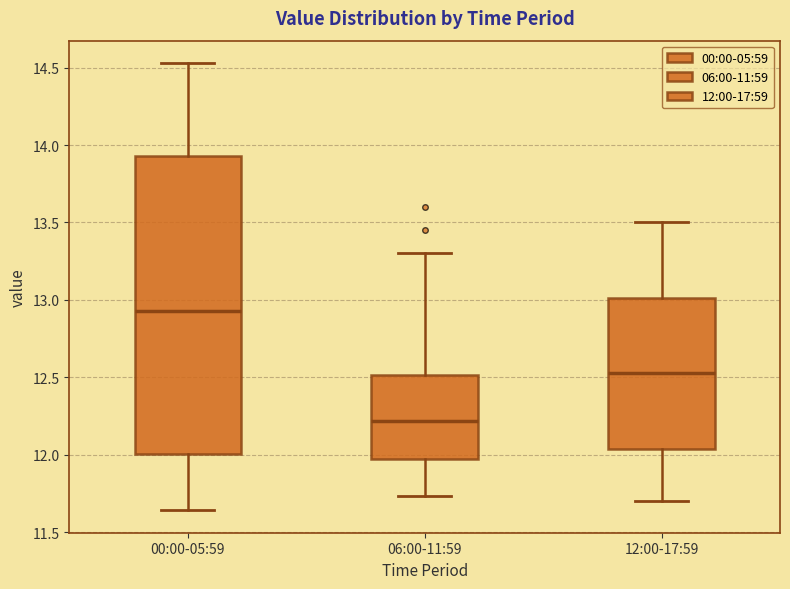

Reading left to right, read every box against the y-axis: the position of its median line, the range the box covers, and the ends of its whiskers. The values are not printed on the chart, so give them approximately, as read against the axis.

00:00-05:59: median 12.95, box 12.00 to 13.95, whiskers 11.65 to 14.55
06:00-11:59: median 12.20, box 11.95 to 12.50, whiskers 11.75 to 13.30
12:00-17:59: median 12.55, box 12.05 to 13.00, whiskers 11.70 to 13.50